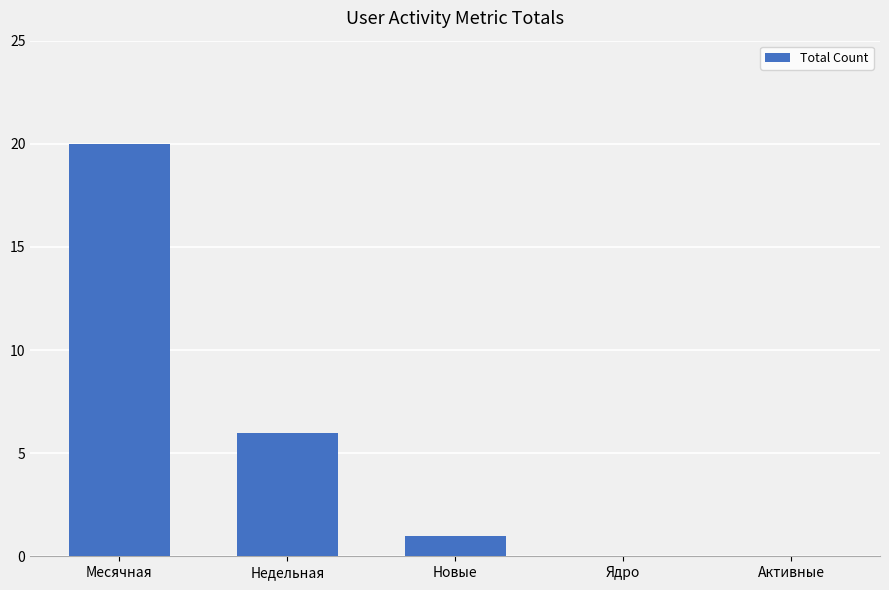

What is the sum of all values?

27